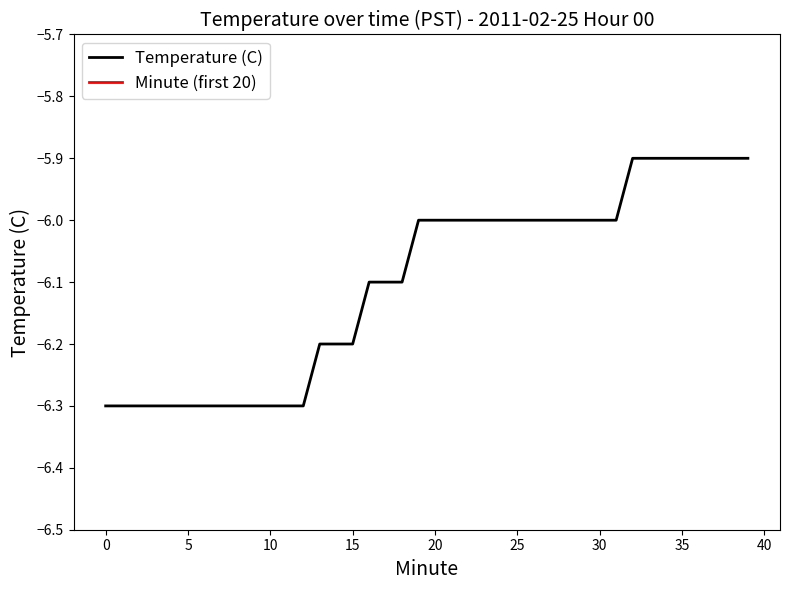

What is the difference between the maximum and minimum values?

0.4